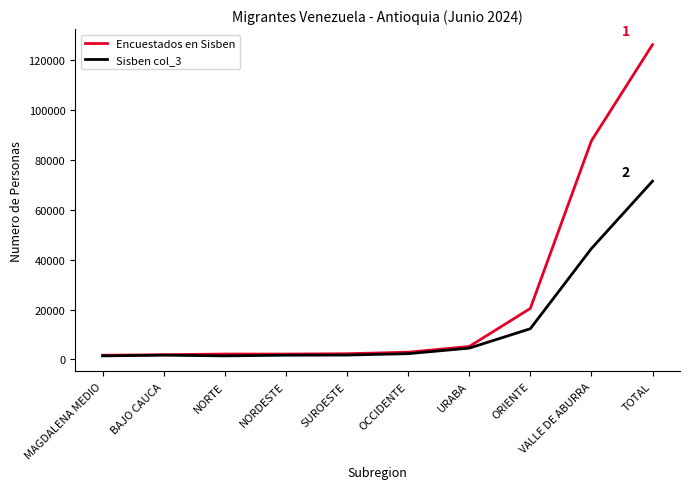

What is the sum of all Sisben col_3 values?

143094